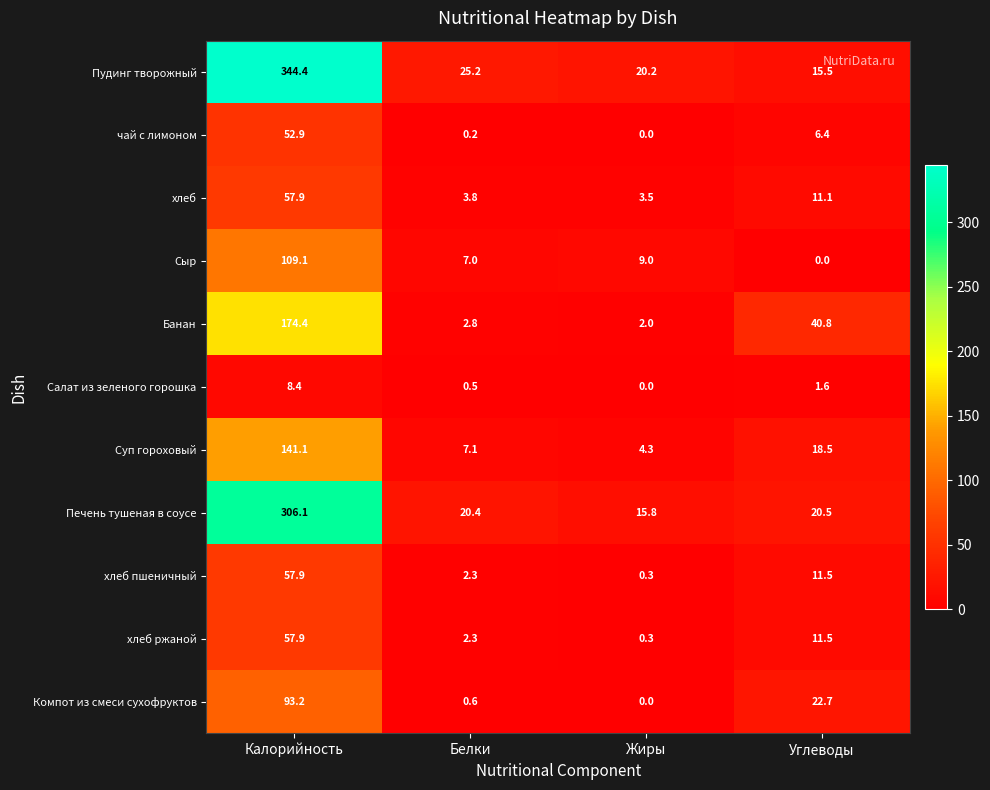

The хлеб series shows 19.2 at Углеводы. True or false?

False